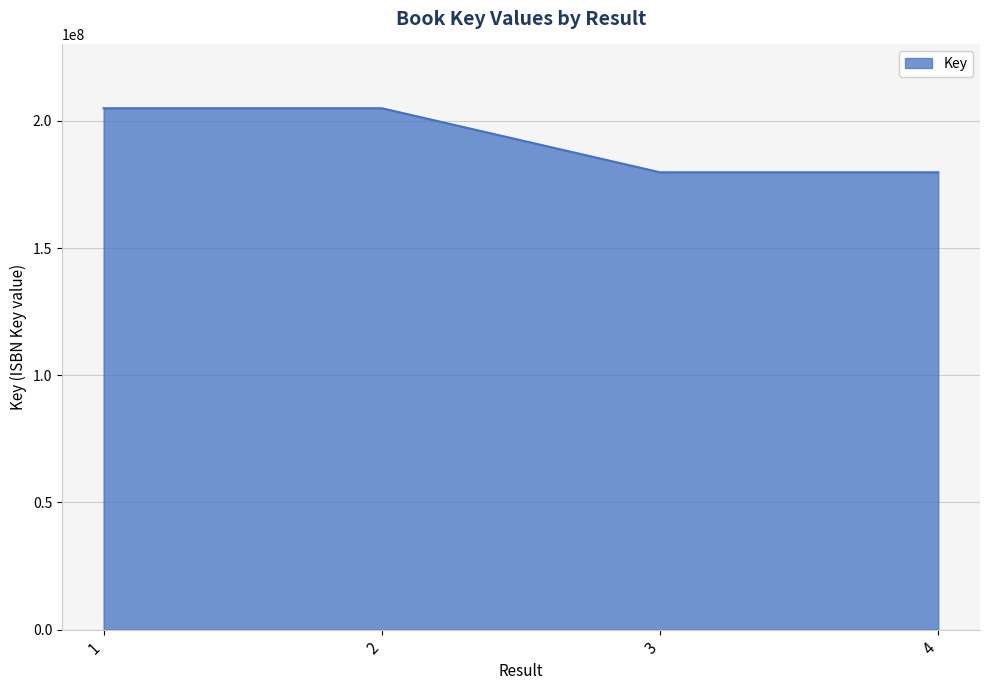

Which has a higher value, 2 or 3?

2